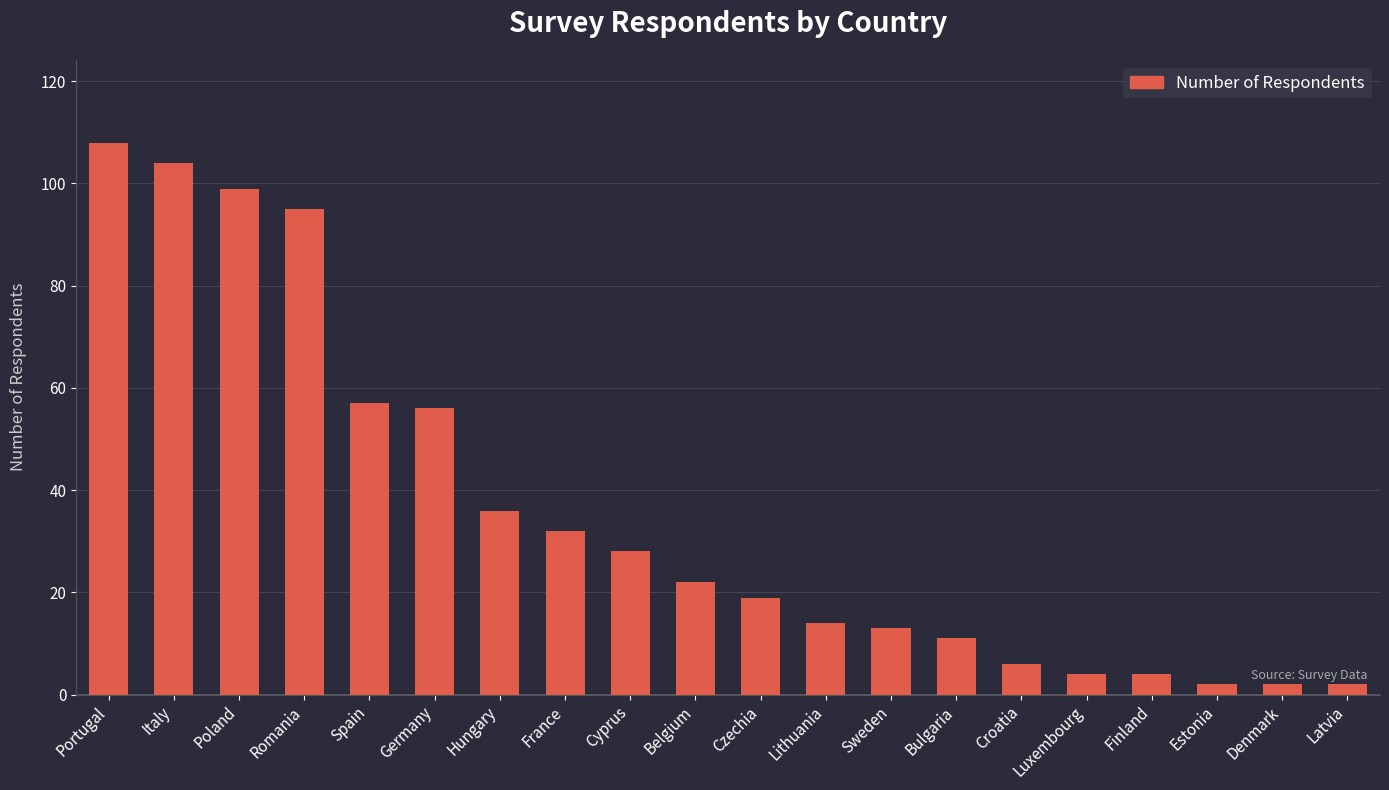

What is the difference between the second highest and second lowest values?

102